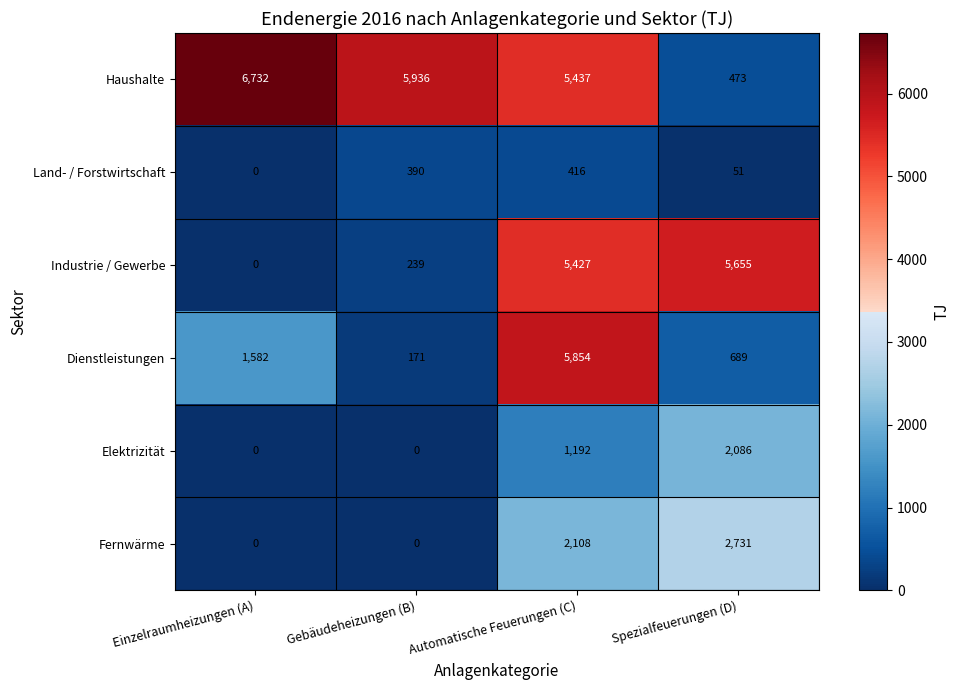

The value of Land- / Forstwirtschaft at Einzelraumheizungen (A) is 0. True or false?

True